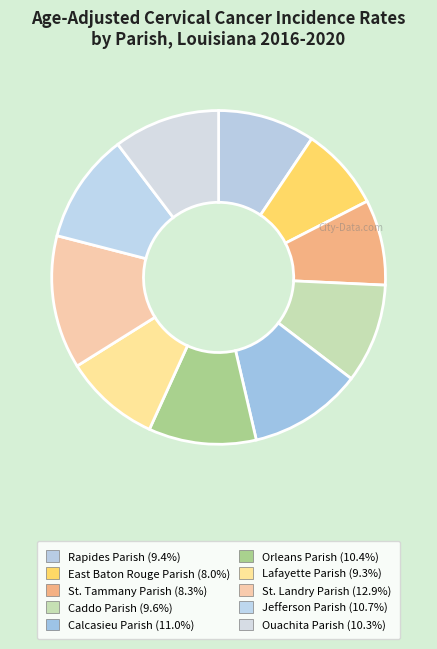

The Calcasieu Parish slice represents 23% of the pie. True or false?

False